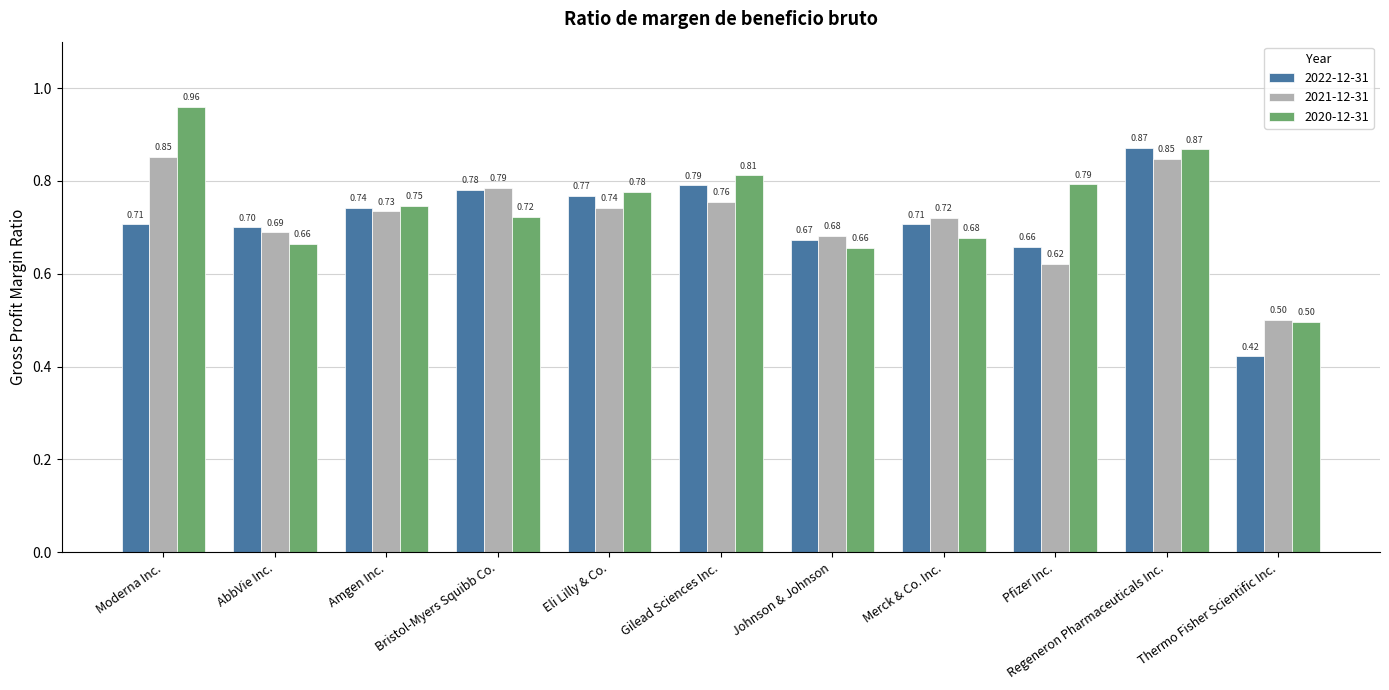

Which series has the largest total across all categories?

2020-12-31